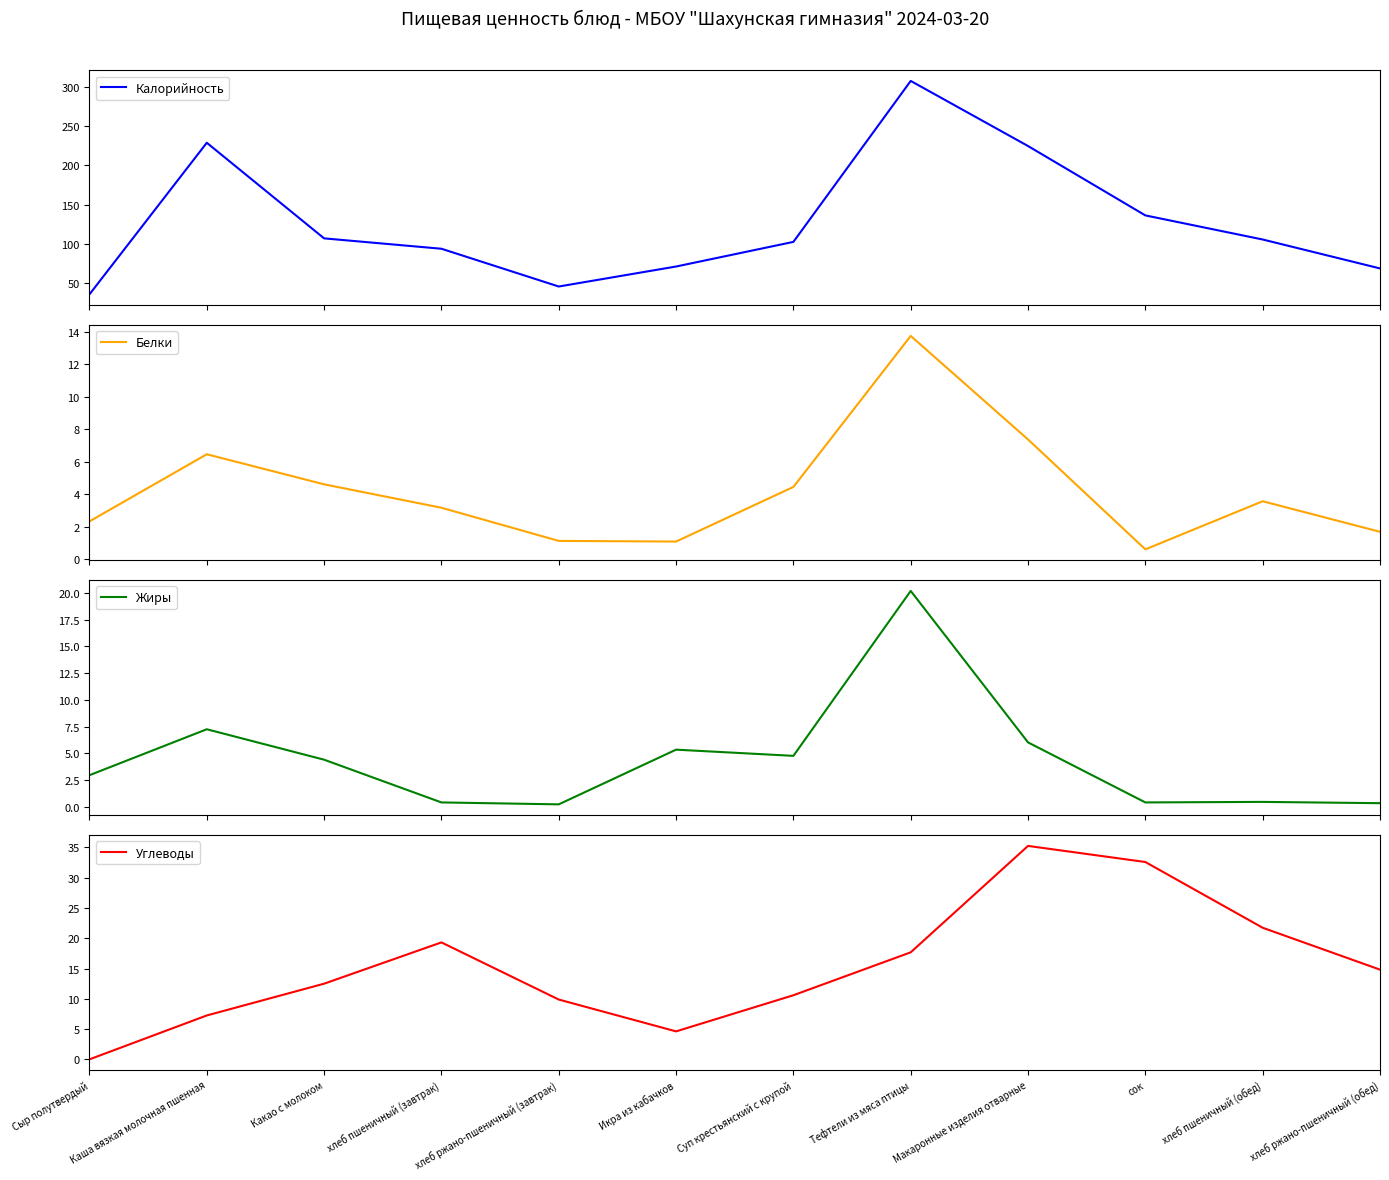

Does the chart have visible grid lines?

No